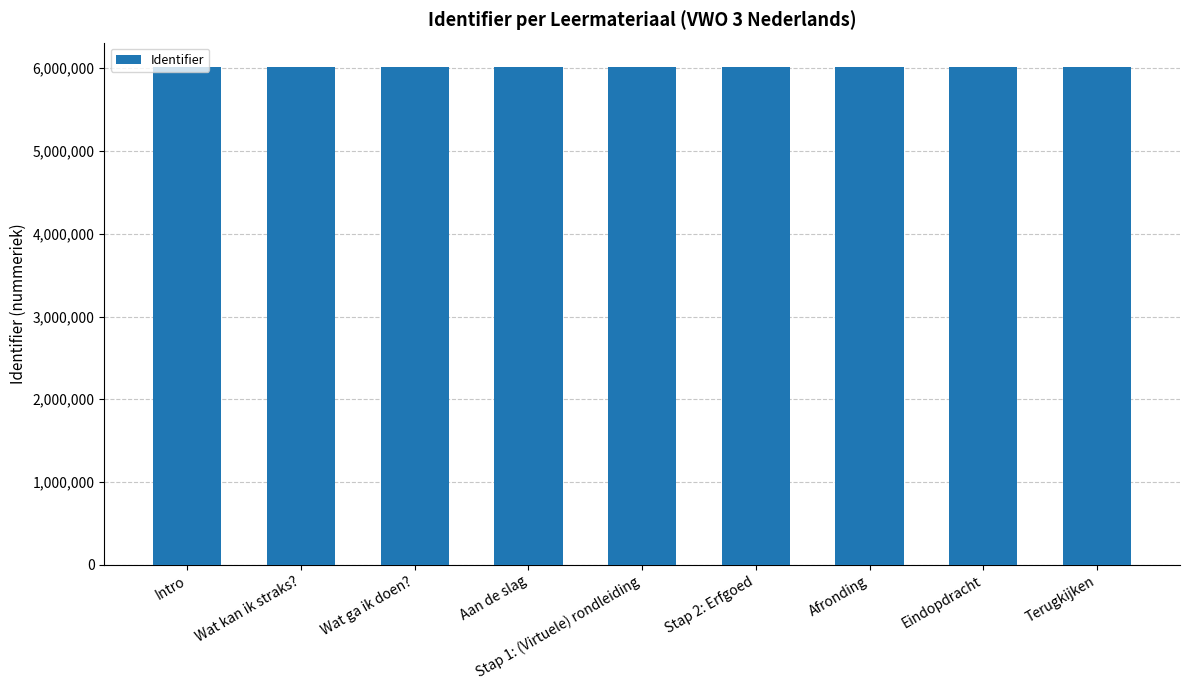

What is the maximum value shown in the chart?

6009611